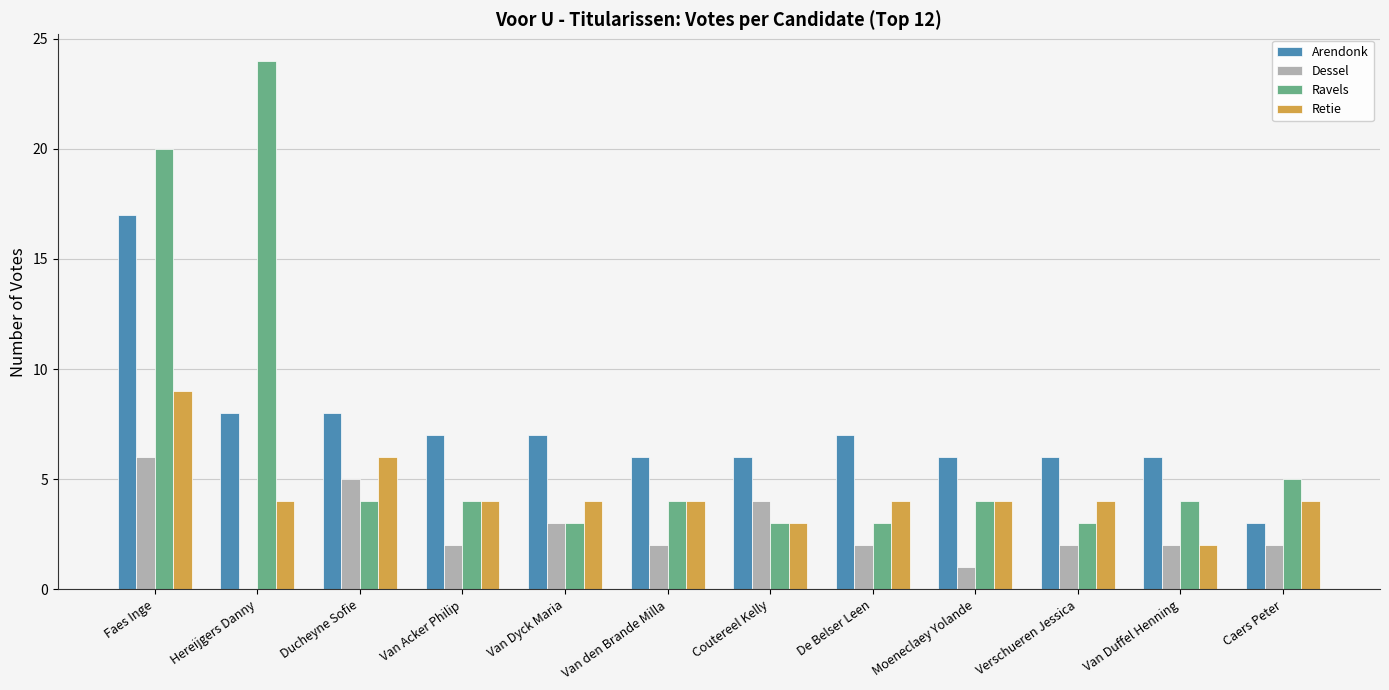

What is the sum of all Retie values?

52